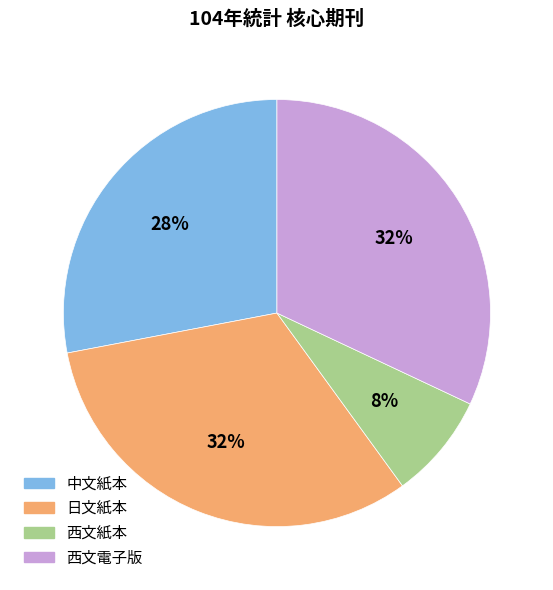

Does 西文電子版 account for over 50% of the chart?

No